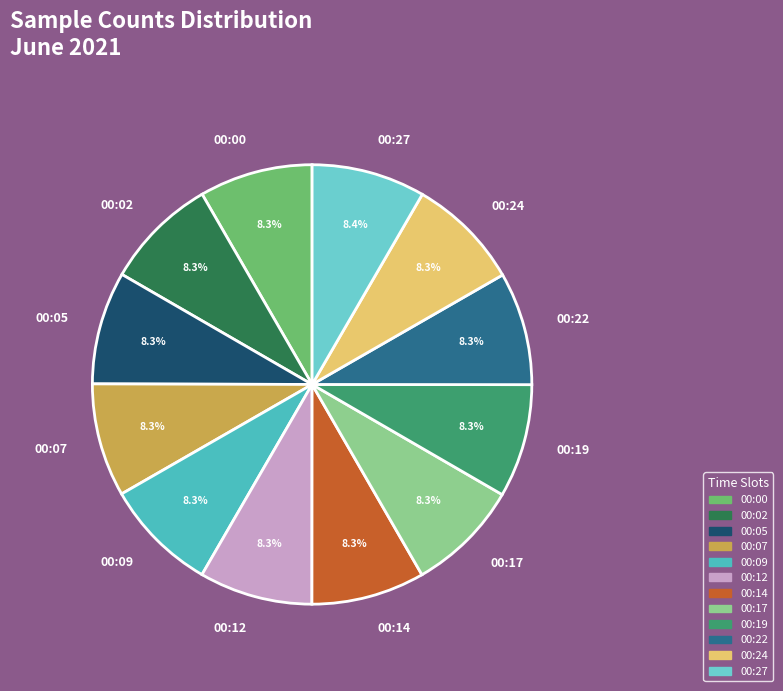

Approximately how many times larger is the value at 00:17 compared to 00:05?

1.0